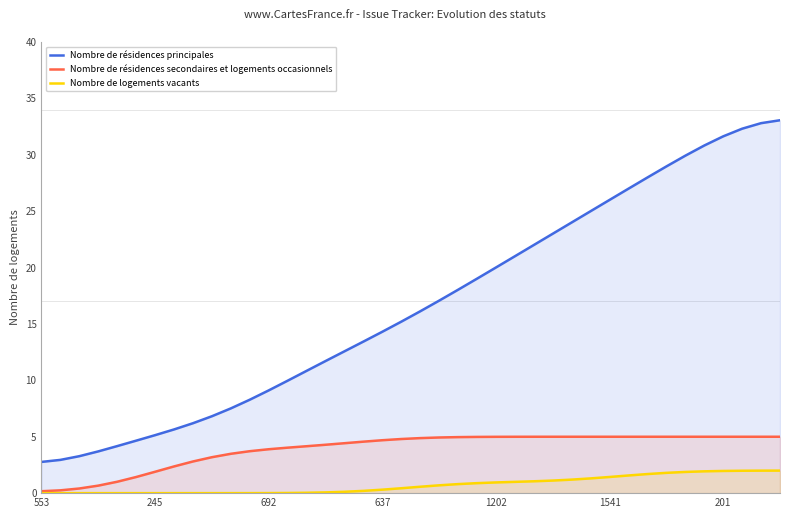

Reading left to right, what are all the values shown in this chart?

Nombre de résidences principales: 2.8	2.9	3.3	3.7	4.2	4.7	5.1	5.6	6.2	6.8	7.5	8.3	9.1	10.0	10.8	11.7	12.6	13.4	14.3	15.2	16.1	17.1	18.0	19.0	20.0	21.0	22.0	23.0	24.0	25.0	26.0	27.0	28.0	29.0	29.9	30.8	31.6	32.3	32.8	33.1
Nombre de résidences secondaires et logements occasionnels: 0.2	0.2	0.4	0.7	1.0	1.4	1.9	2.4	2.8	3.2	3.5	3.7	3.9	4.0	4.2	4.3	4.4	4.6	4.7	4.8	4.9	4.9	5.0	5.0	5.0	5.0	5.0	5.0	5.0	5.0	5.0	5.0	5.0	5.0	5.0	5.0	5.0	5.0	5.0	5.0
Nombre de logements vacants: 0.0	0.0	0.0	0.0	0.0	0.0	0.0	0.0	0.0	0.0	0.0	0.0	0.0	0.0	0.0	0.1	0.1	0.2	0.3	0.4	0.6	0.7	0.8	0.9	0.9	1.0	1.1	1.1	1.2	1.3	1.4	1.6	1.7	1.8	1.9	1.9	2.0	2.0	2.0	2.0